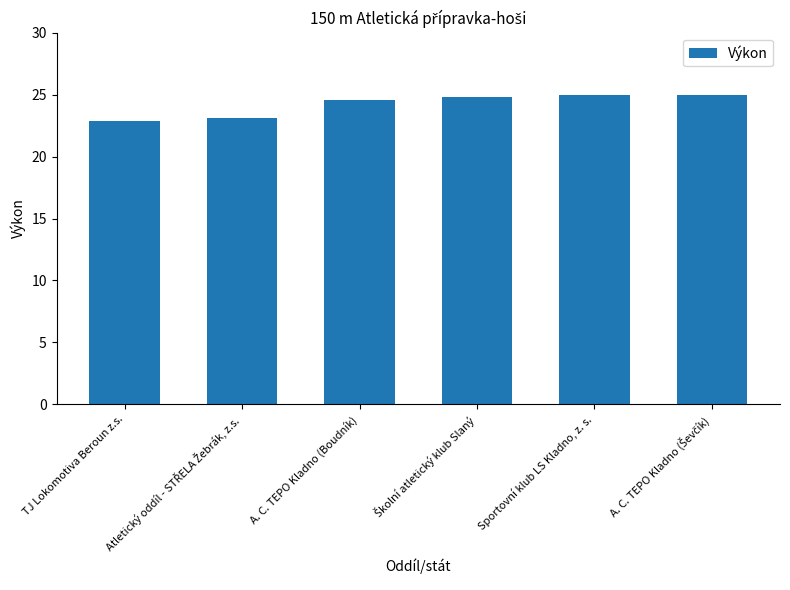

What is the difference between the maximum and second lowest values?

1.9